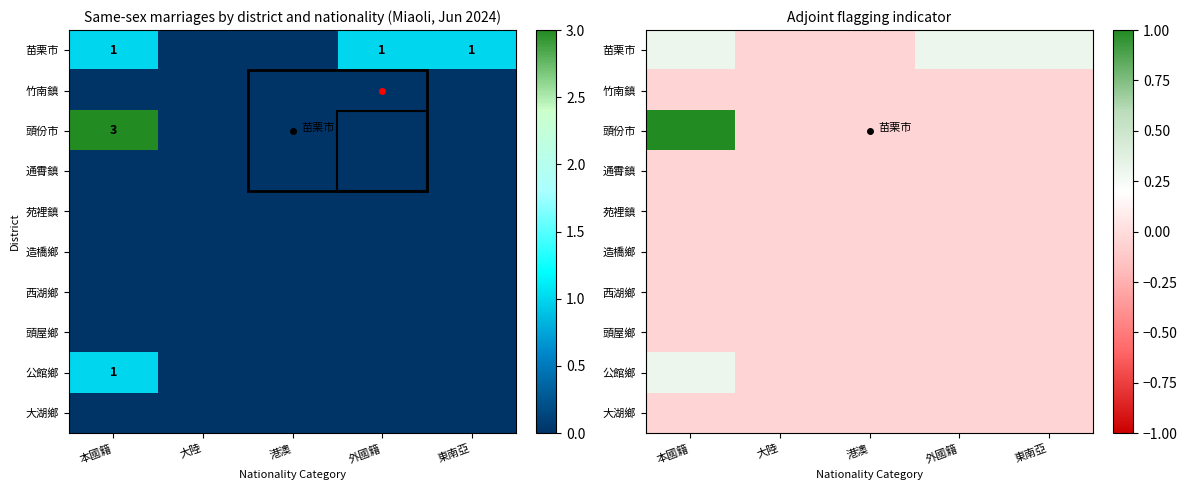

Rank the series at 本國籍 from lowest to highest value.

竹南鎮, 通霄鎮, 苑裡鎮, 造橋鄉, 西湖鄉, 頭屋鄉, 大湖鄉, 苗栗市, 公館鄉, 頭份市